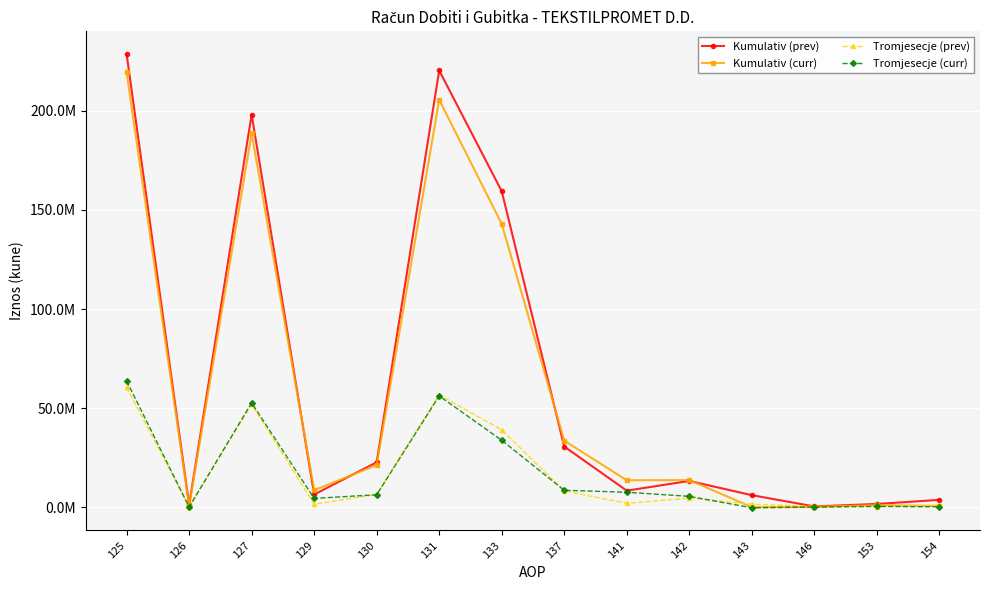

What are all the series names shown in the legend?

Kumulativ (prev), Kumulativ (curr), Tromjesecje (prev), Tromjesecje (curr)